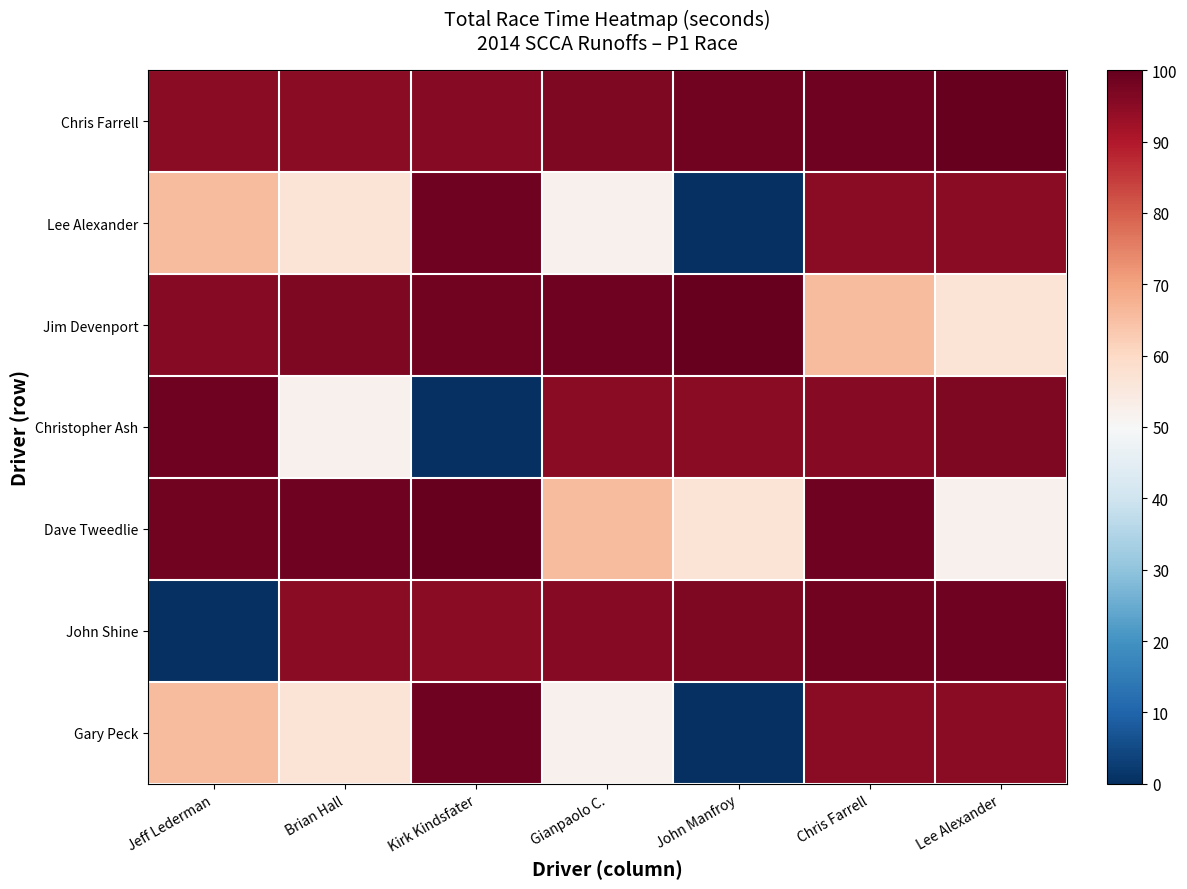

Which label corresponds to the largest value in the chart?

Lee Alexander